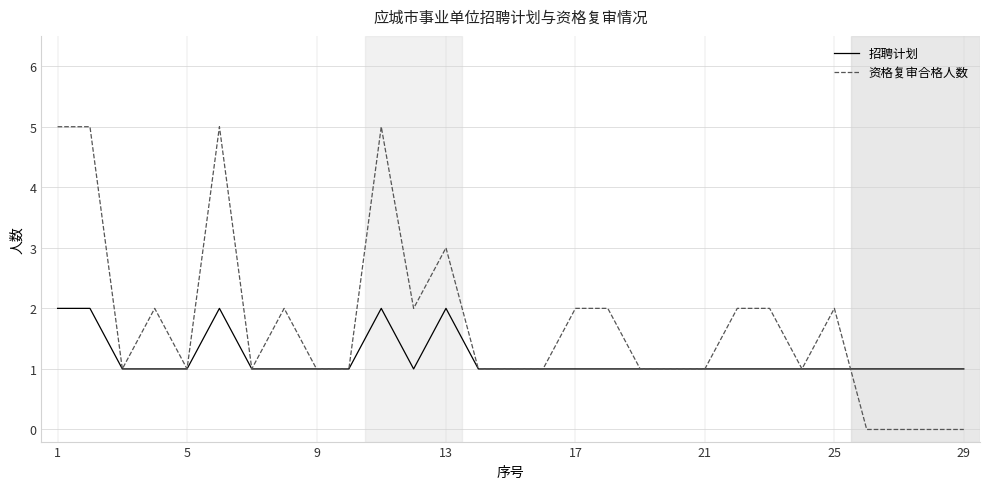

Which series has the largest total across all categories?

资格复审合格人数